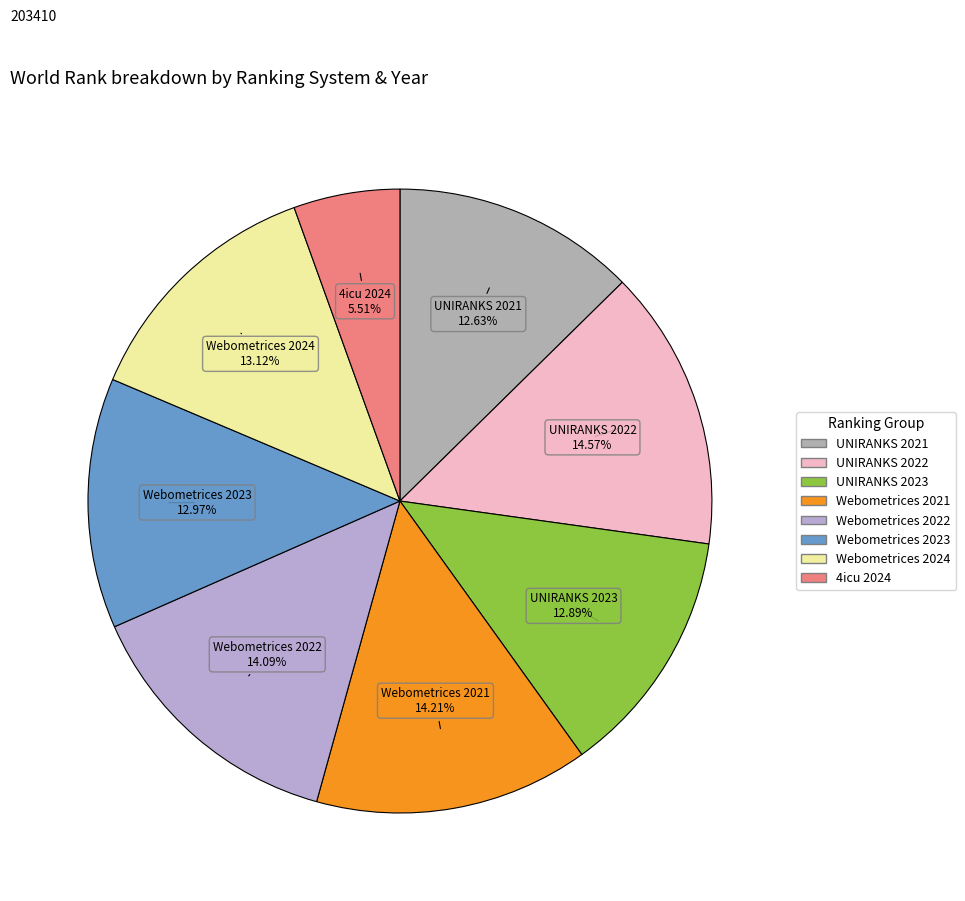

What percentage do Webometrices 2021 and UNIRANKS 2023 together represent?

27.1%